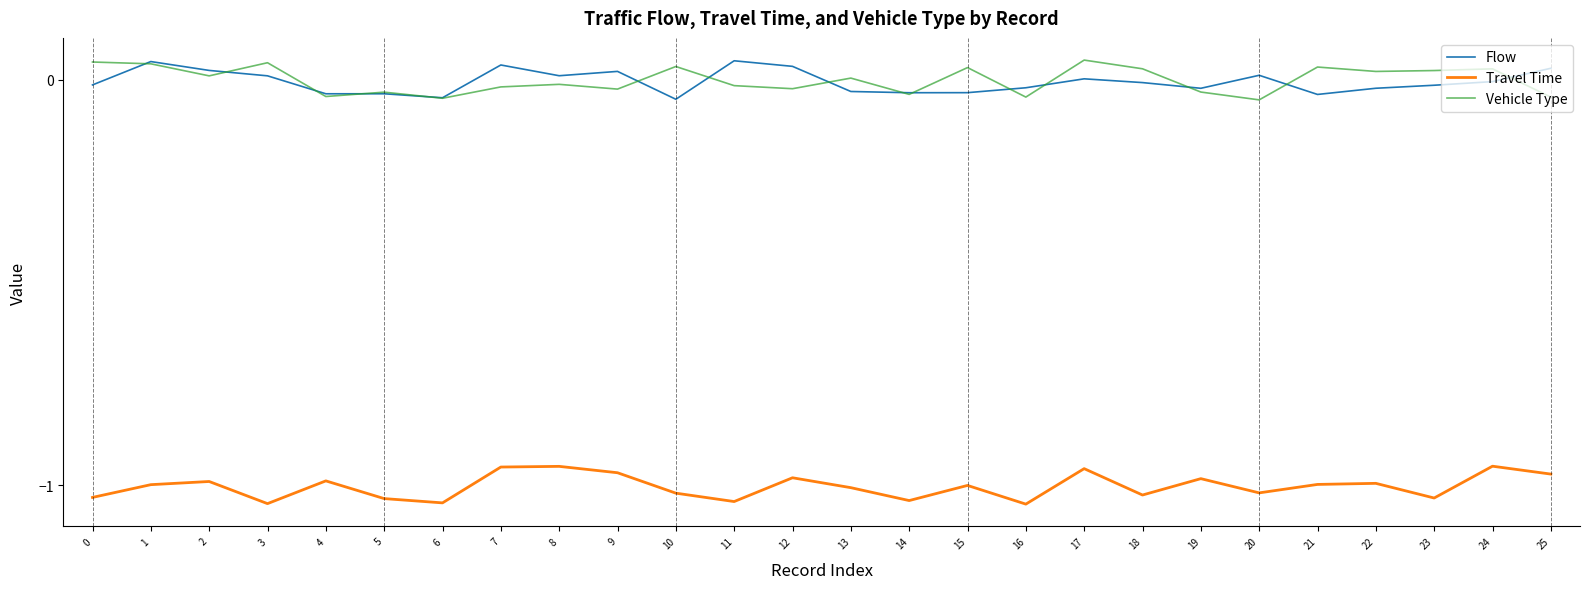

The value of Flow at 15 is -0.0. True or false?

True